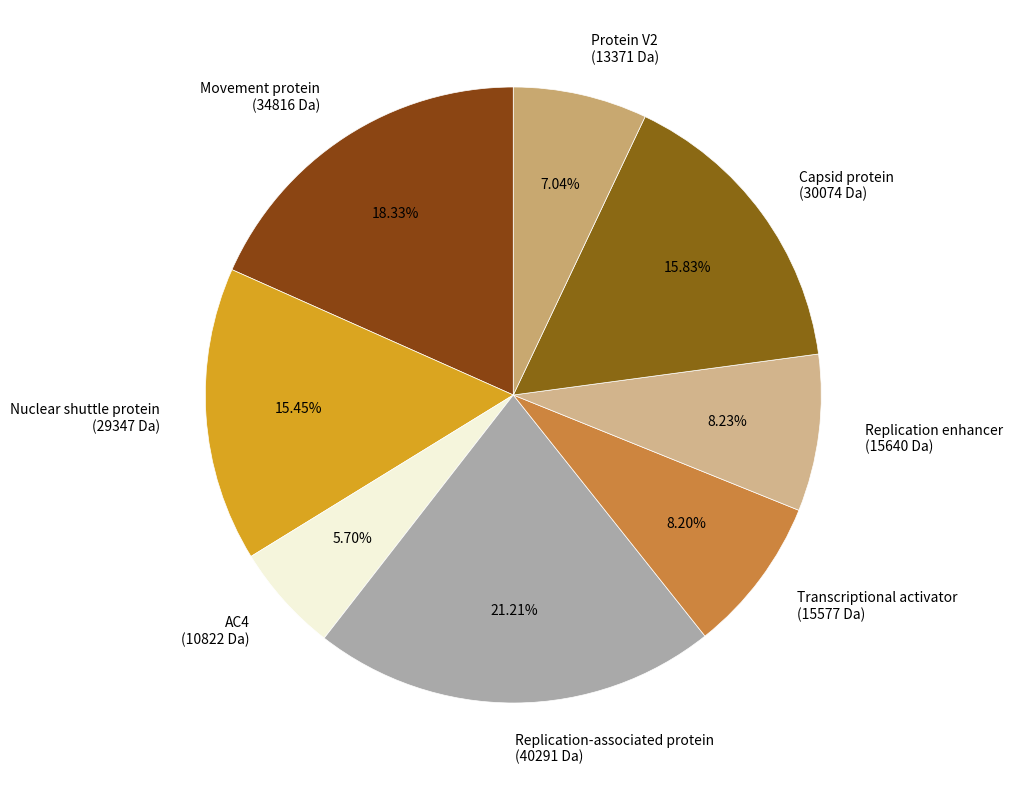

Does AC4 represent more than half of the total?

No